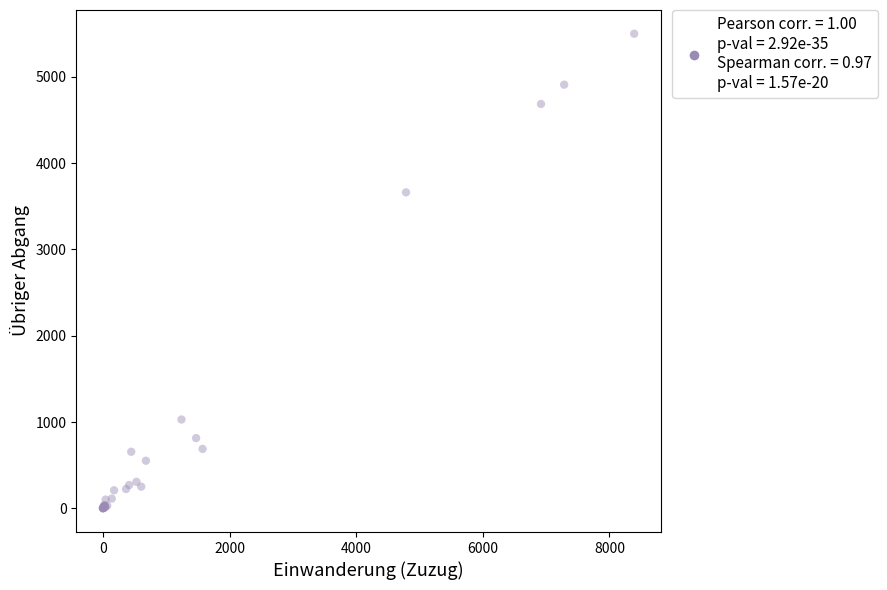

What Y value in the scatter plot is closest to 2749?

3661